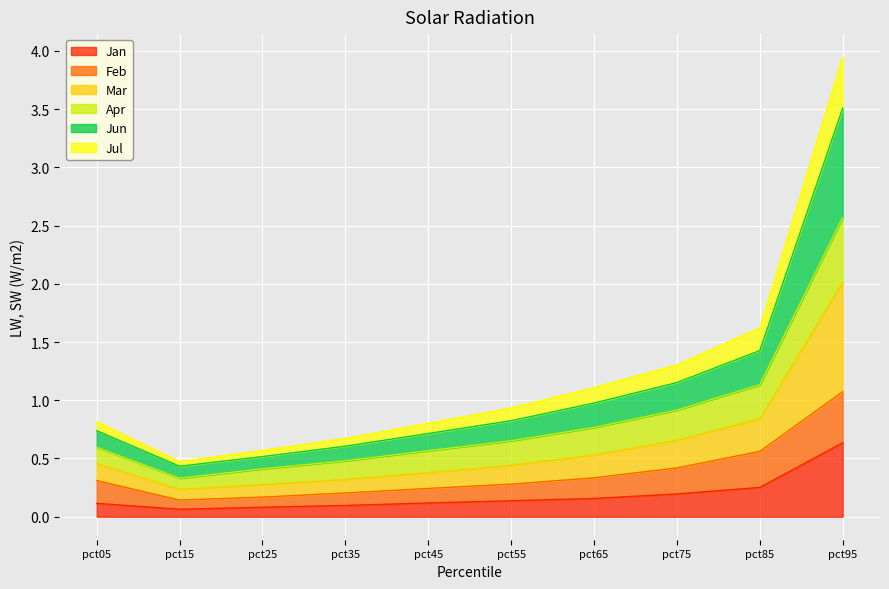

At which label does Jan reach its peak?

pct95